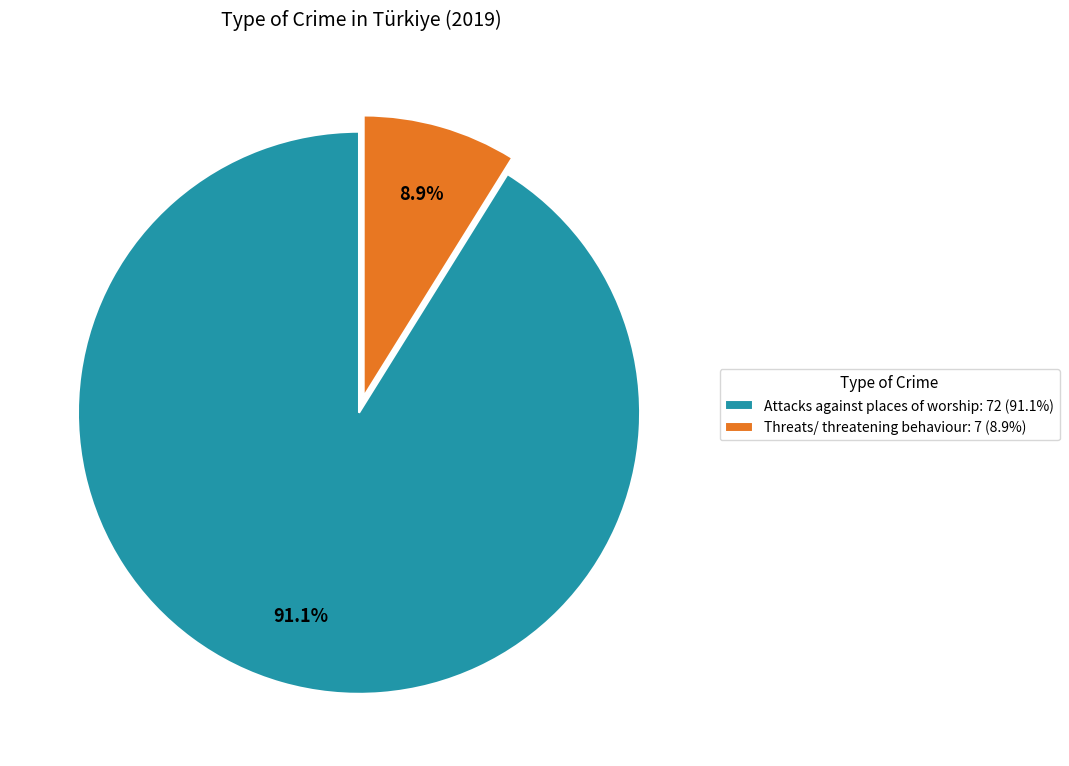

What is the smallest slice in the pie chart?

Threats/ threatening behaviour